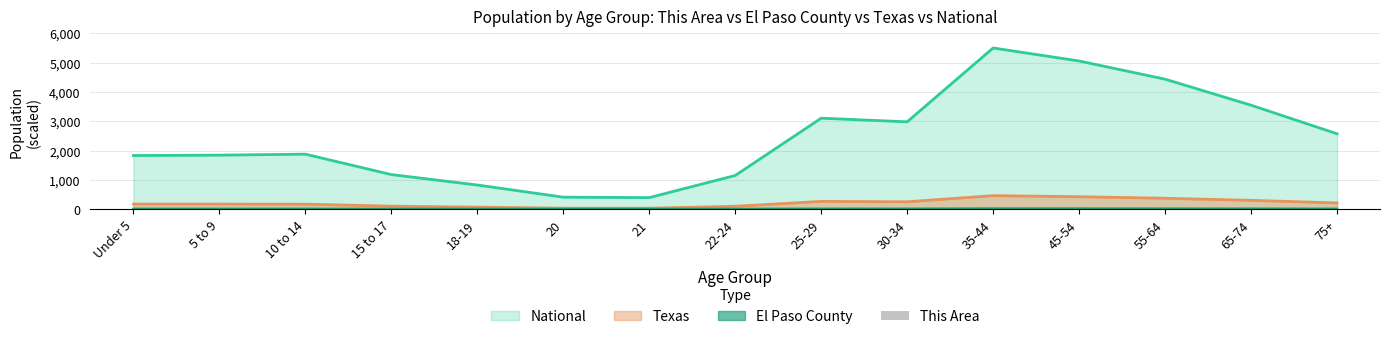

True or false: Texas and National cross at least once.

False